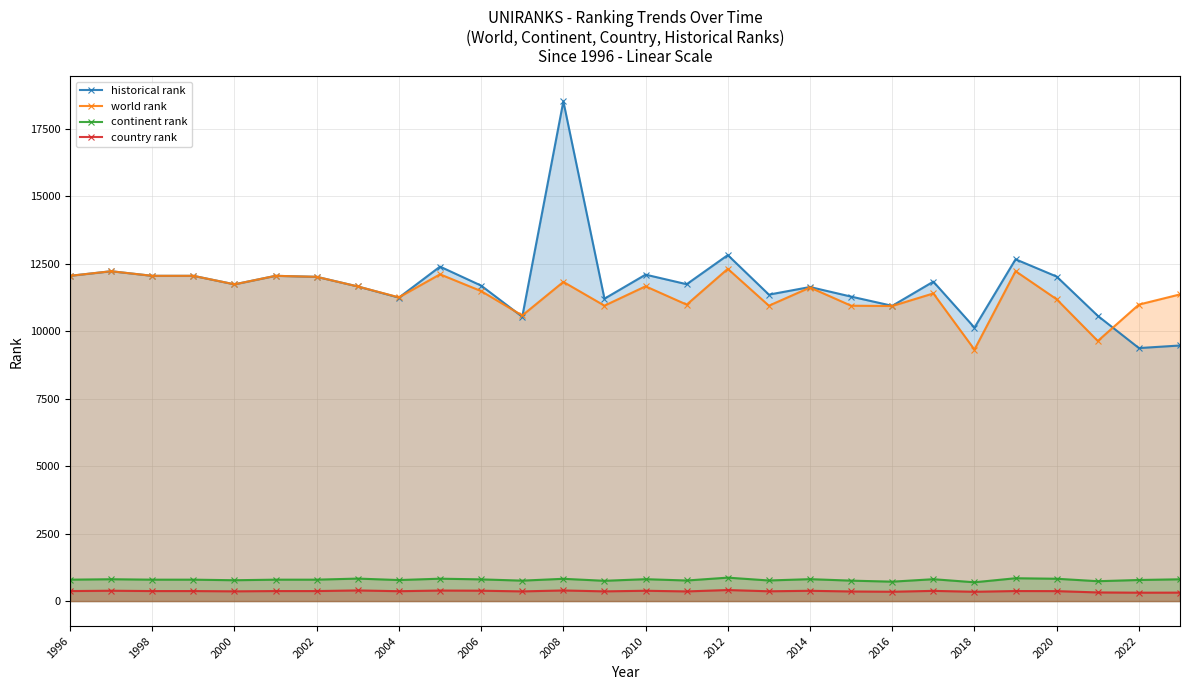

How many lines are shown in the chart?

4